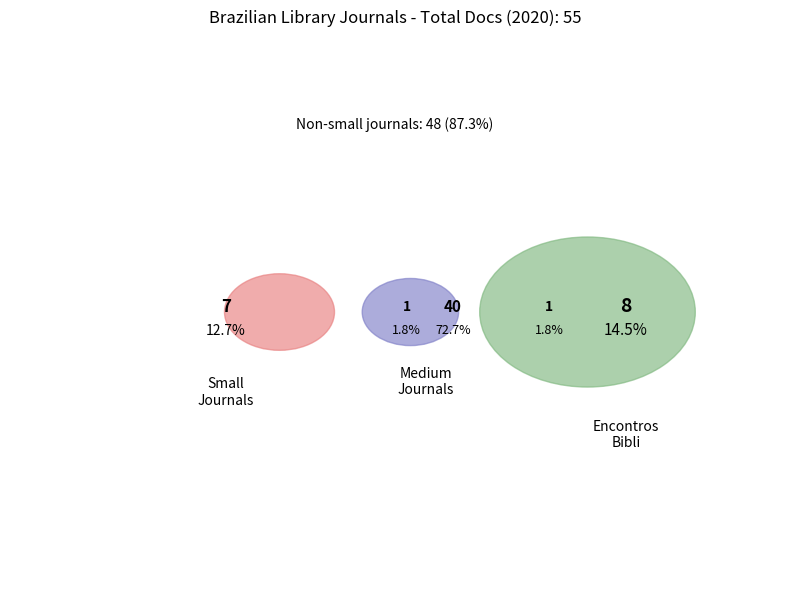

To the nearest percent, what is the average slice percentage?

17%